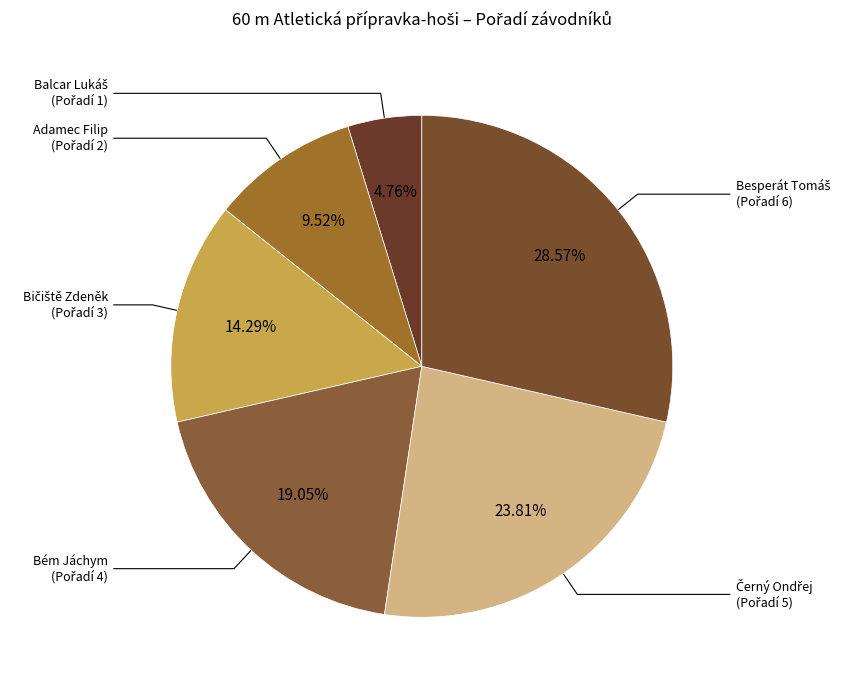

Count the number of slices in the pie.

6